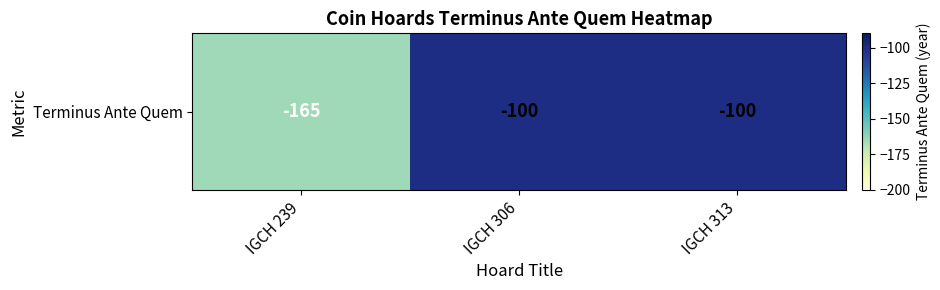

Reading left to right, what are all the values shown in this chart?

-165	-100	-100